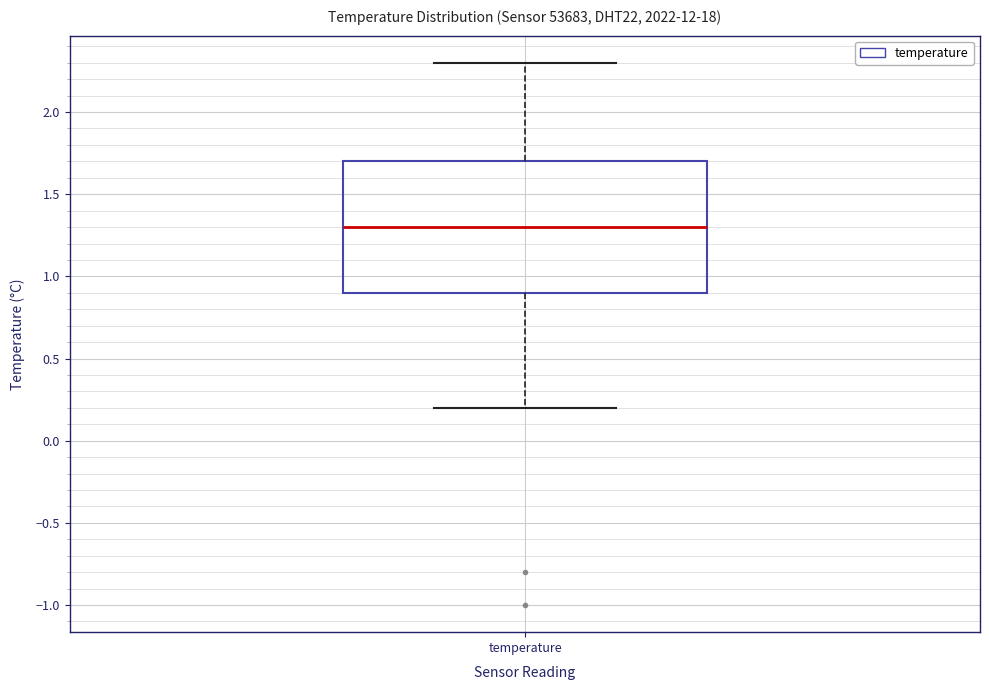

Transcribe this box plot: give where the median line is, the range the box spans, and where the two whiskers end, as read against the y-axis. The values are not printed on the chart, so give them approximately, as read against the axis.

median 1.3, box 0.9 to 1.7, whiskers 0.2 to 2.3